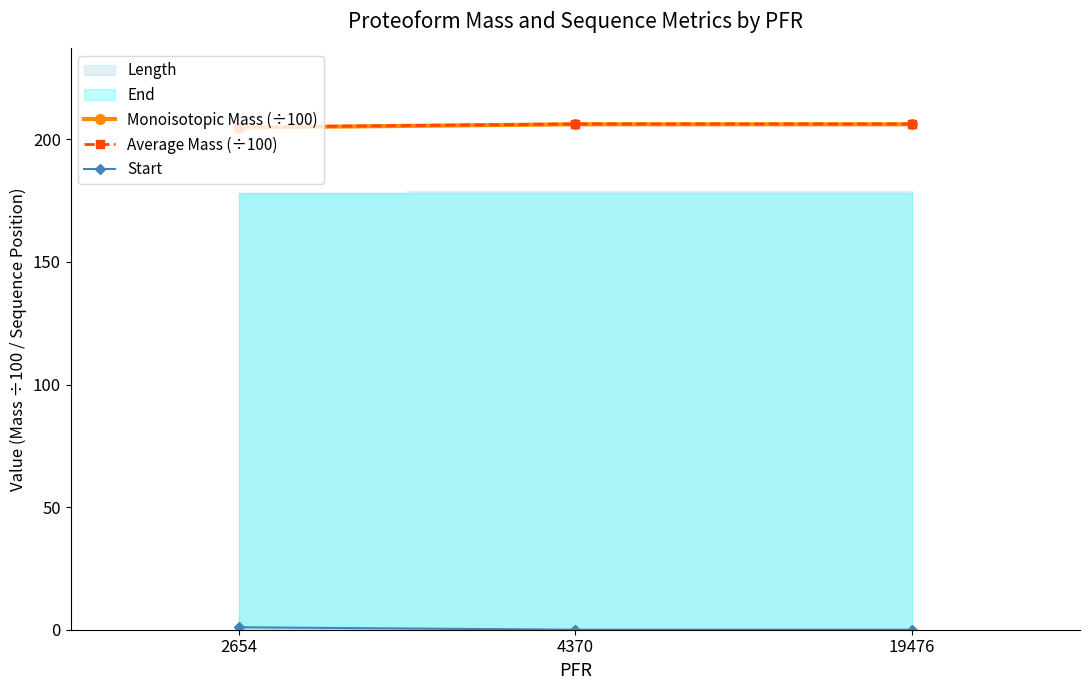

Between 2654 and 4370, which series saw the biggest shift?

Average Mass (÷100)